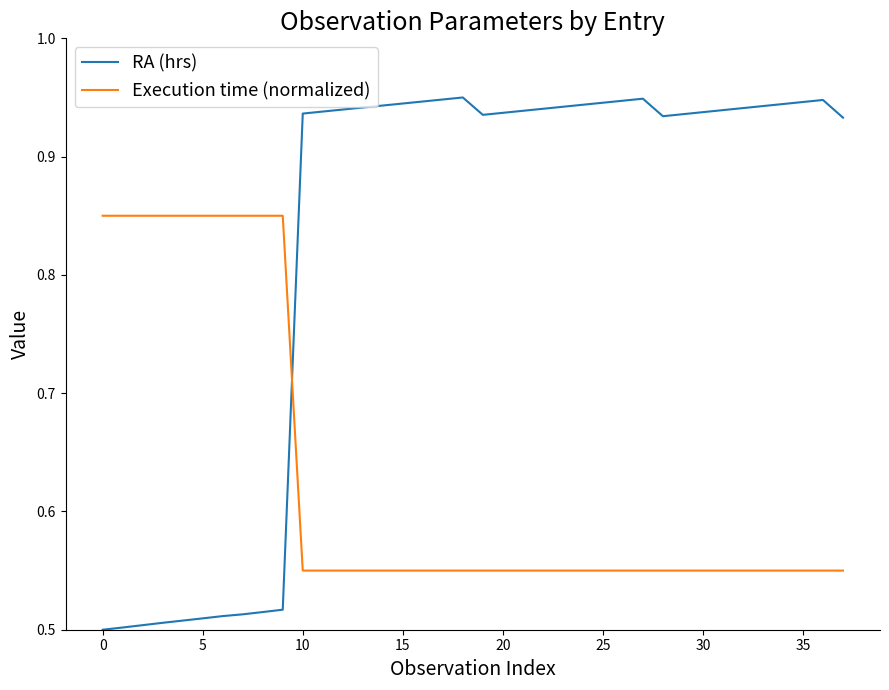

True or false: Execution time (normalized) and RA (hrs) cross at least once.

True